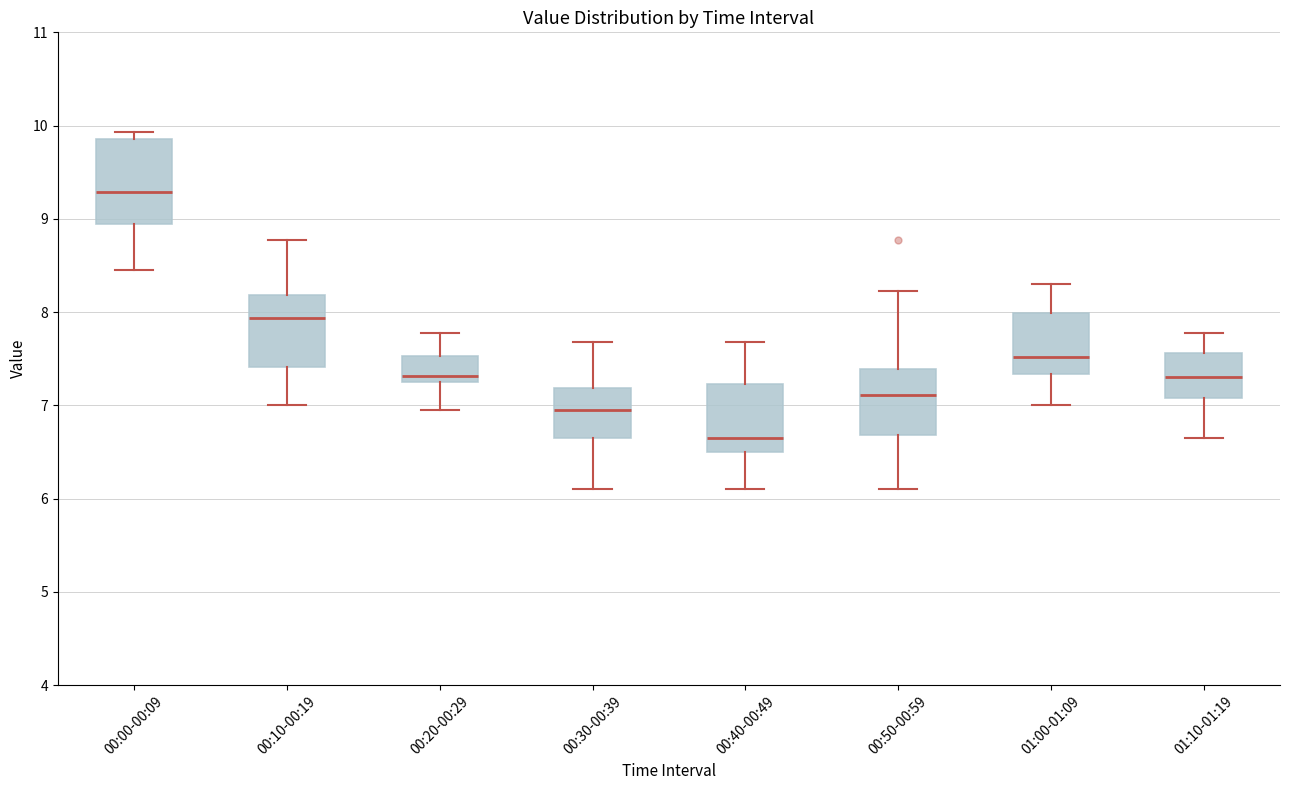

Which box is the tallest, from its lower edge to its upper edge?

00:00-00:09